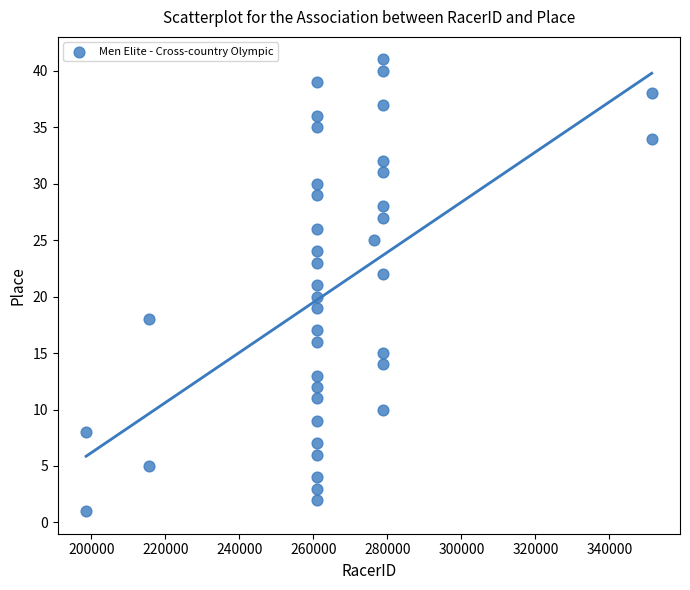

What is the range of X values (max minus min)?

152865